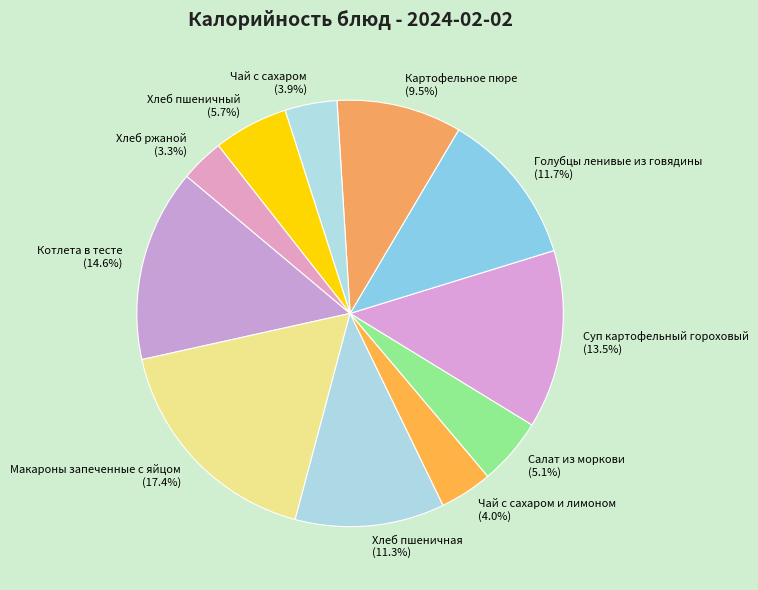

True or false: Голубцы ленивые из говядины accounts for 12% of the total.

True